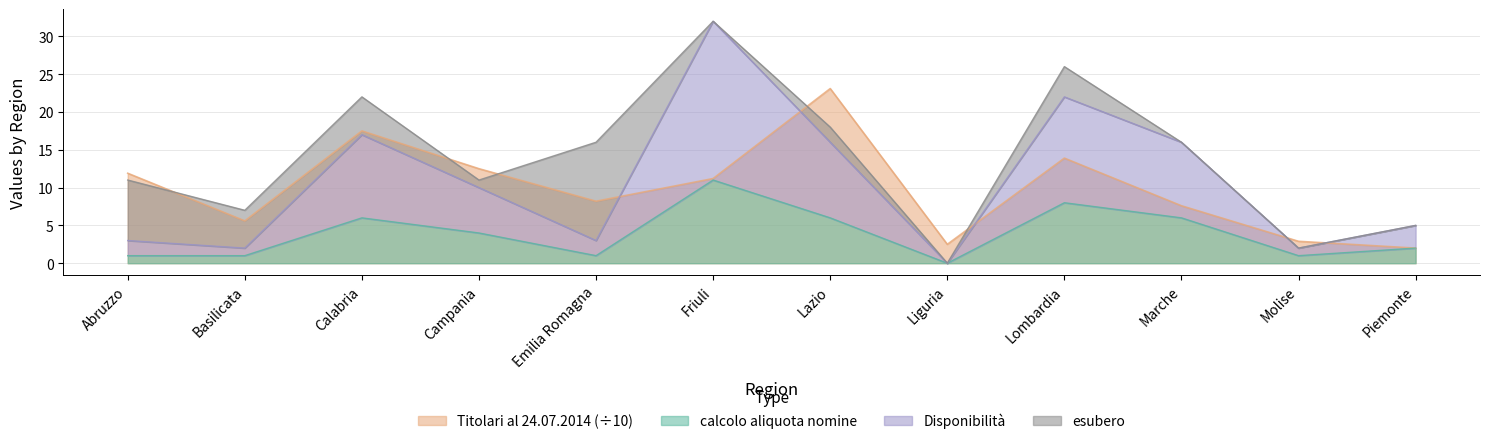

After their last crossing, which series has the higher values: Titolari al 24.07.2014 or Disponibilita?

Disponibilita